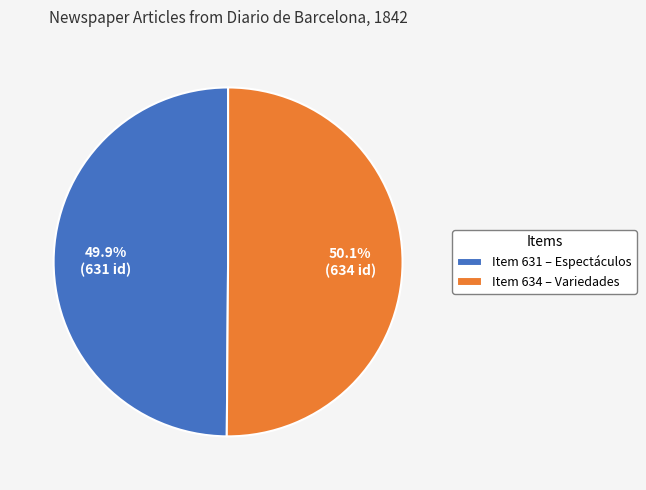

What percentage is NOT represented by Item 634 – Variedades?

49.9%